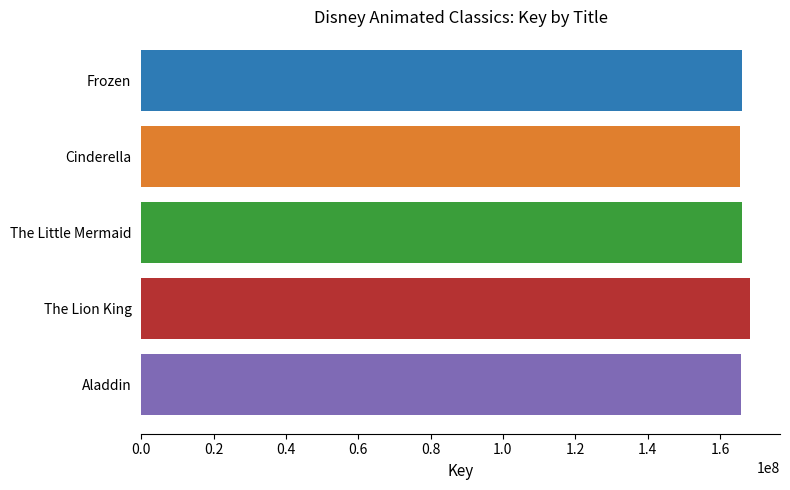

What is the average value?

166407467